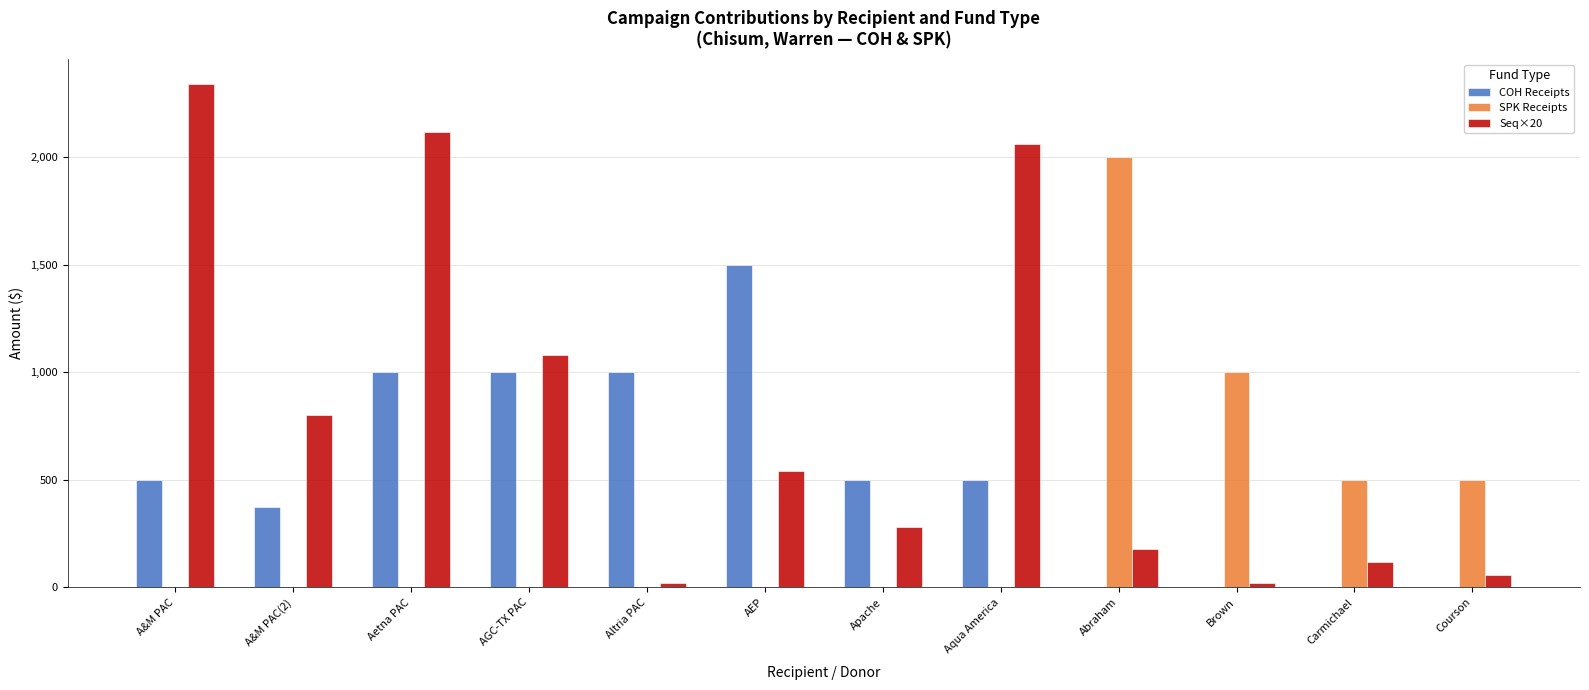

The Seq×20 series shows 3125 at Aqua America. True or false?

False